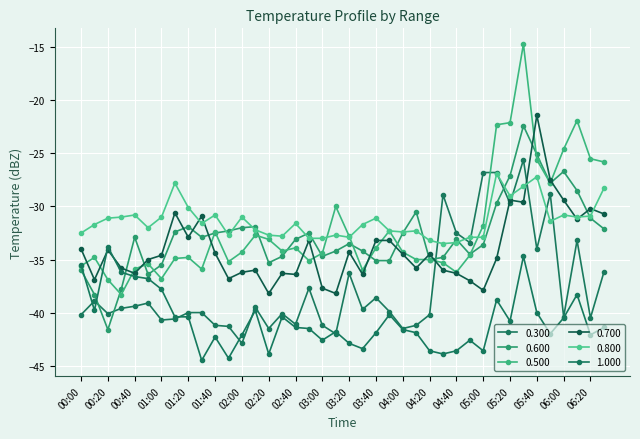

At which category is the sum across all series the highest?

05:30